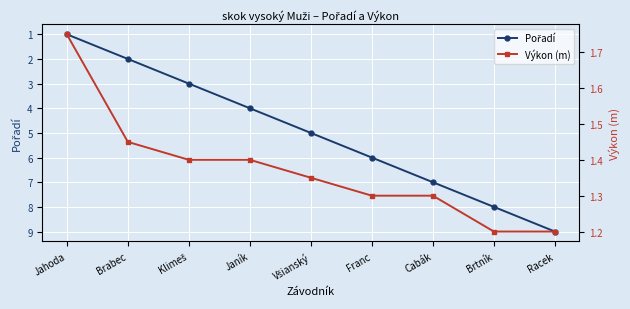

What is the sum of the Pořadí values at Brtník and Brabec?

10.0